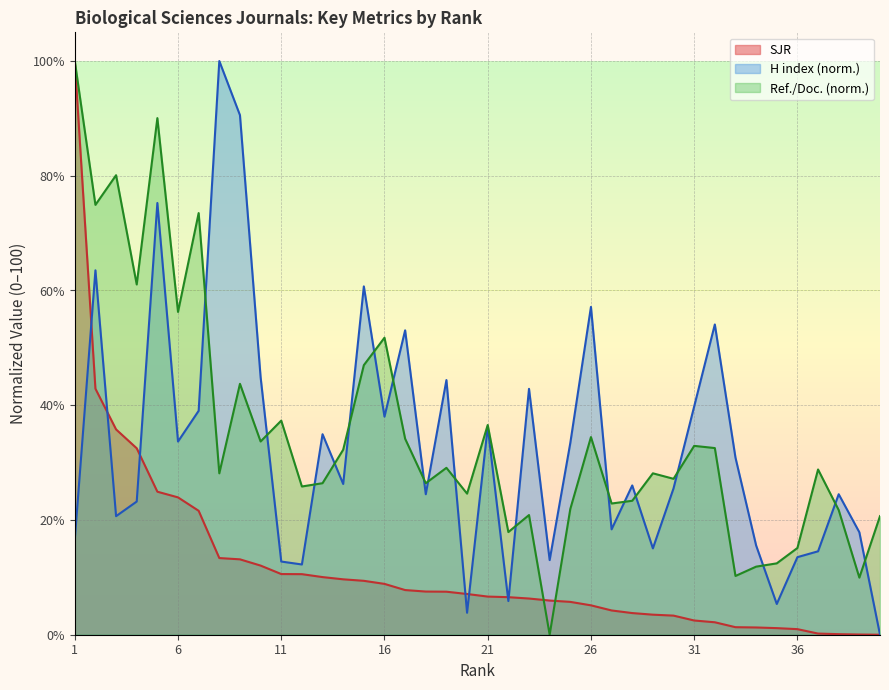

List the labels in order of H index value, smallest first.

40, 20, 35, 22, 12, 11, 24, 36, 37, 29, 34, 1, 39, 27, 3, 4, 18, 38, 30, 28, 14, 33, 25, 6, 13, 21, 16, 7, 31, 23, 19, 10, 17, 32, 26, 15, 2, 5, 9, 8